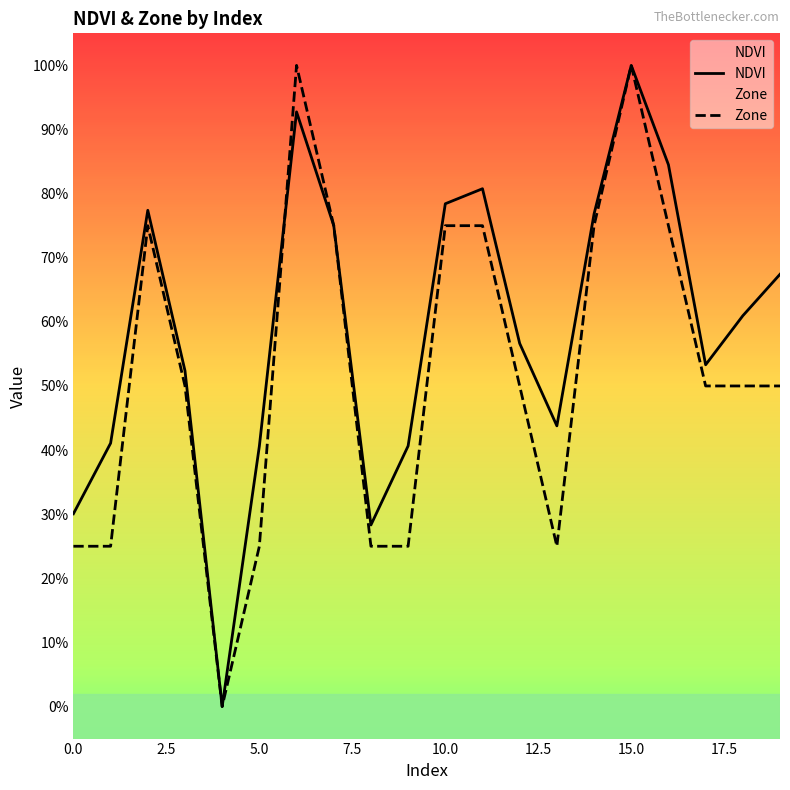

How many interior local peaks does the NDVI series have?

4